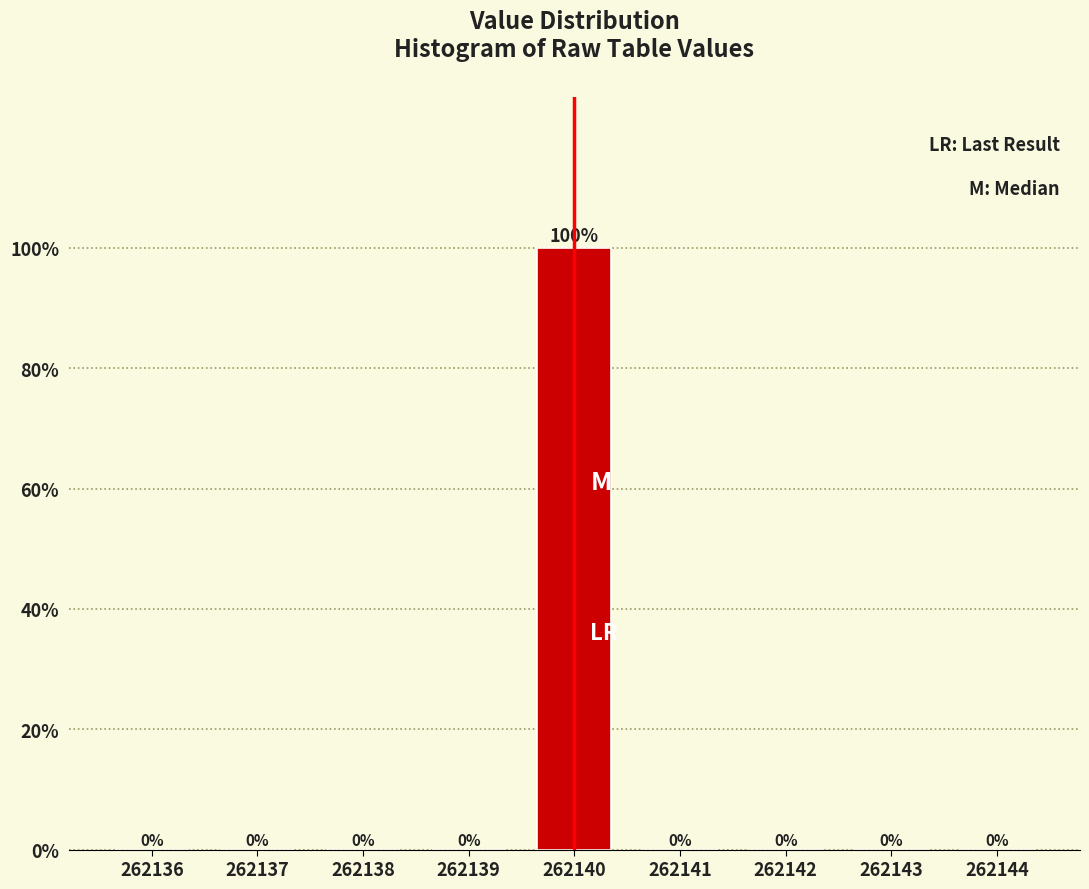

Reading left to right, list all the values displayed in this chart.

262136=0	262137=0	262138=0	262139=0	262140=100	262141=0	262142=0	262143=0	262144=0